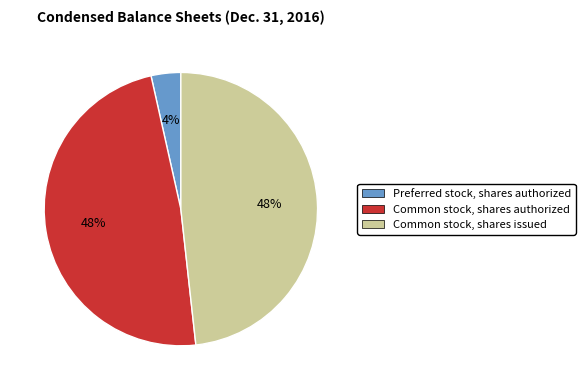

To the nearest percent, what is the average slice percentage?

33%